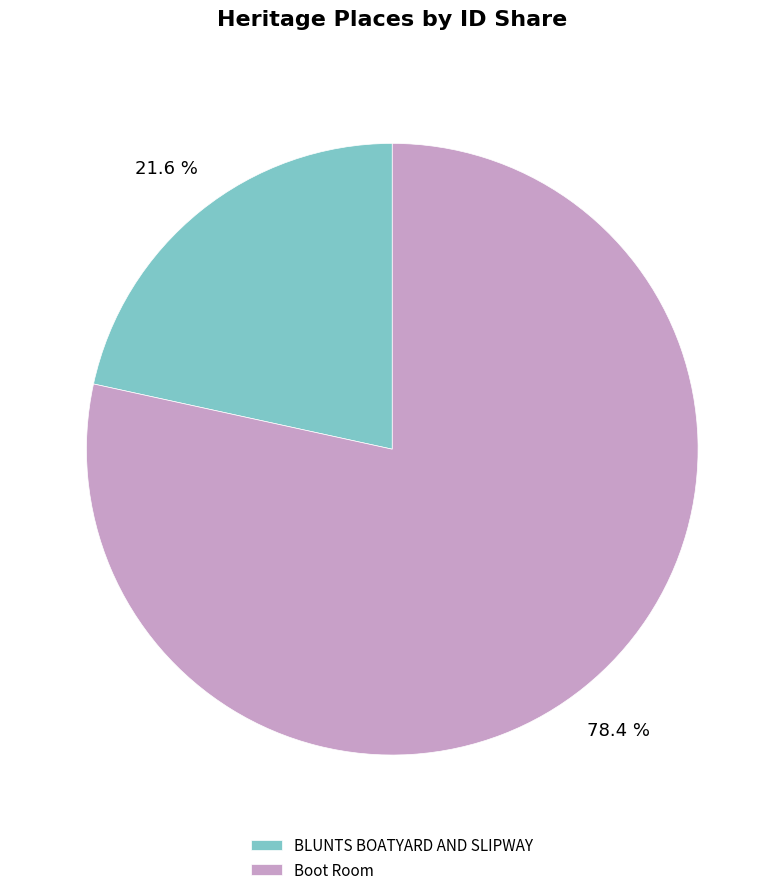

What is the largest slice in the pie chart?

Boot Room